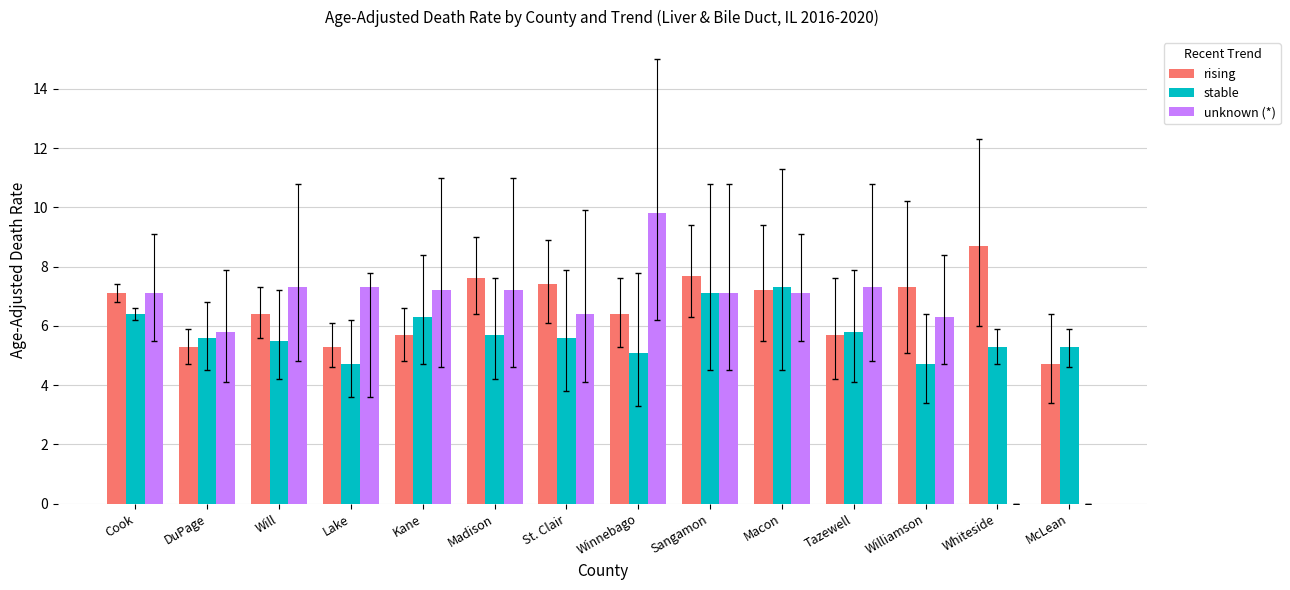

Between DuPage and Sangamon, which series saw the biggest shift?

rising